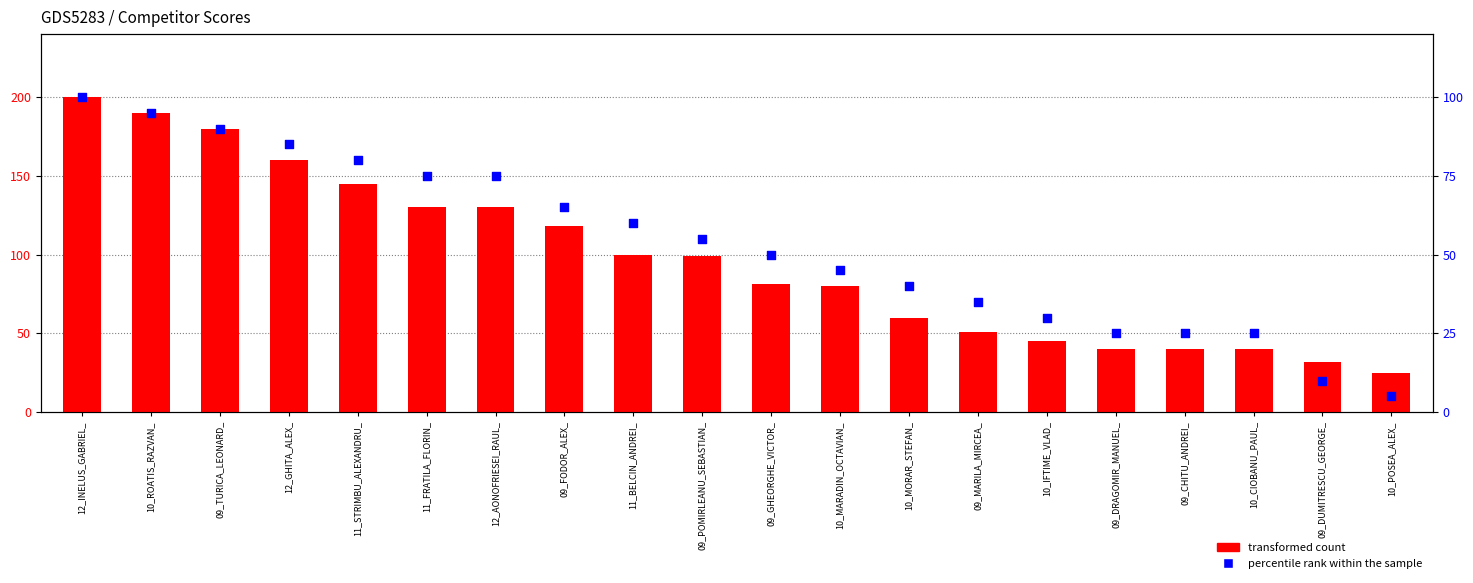

Is the value of transformed count at 09_MARILA_MIRCEA_ greater than the value of percentile rank within the sample at 09_CHITU_ANDREI_?

Yes